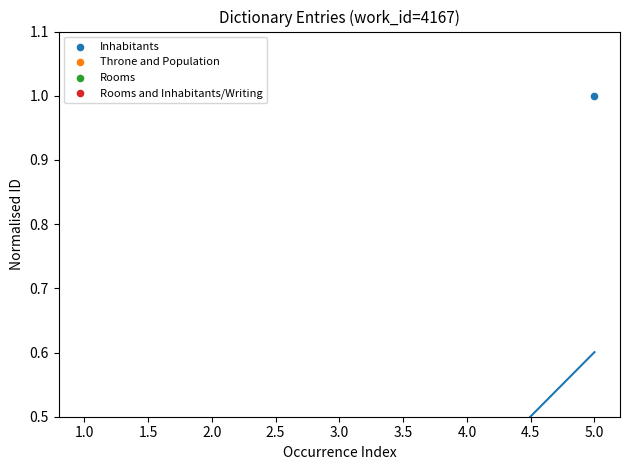

What is the change in value from 1.0 to 5.0?

+1.0